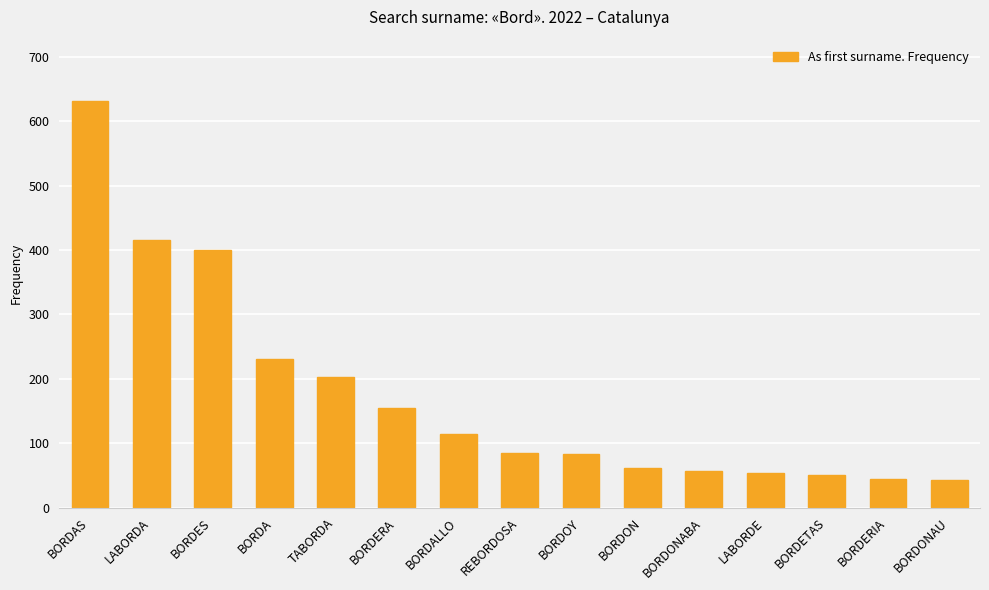

What is the sum of all values?

2623